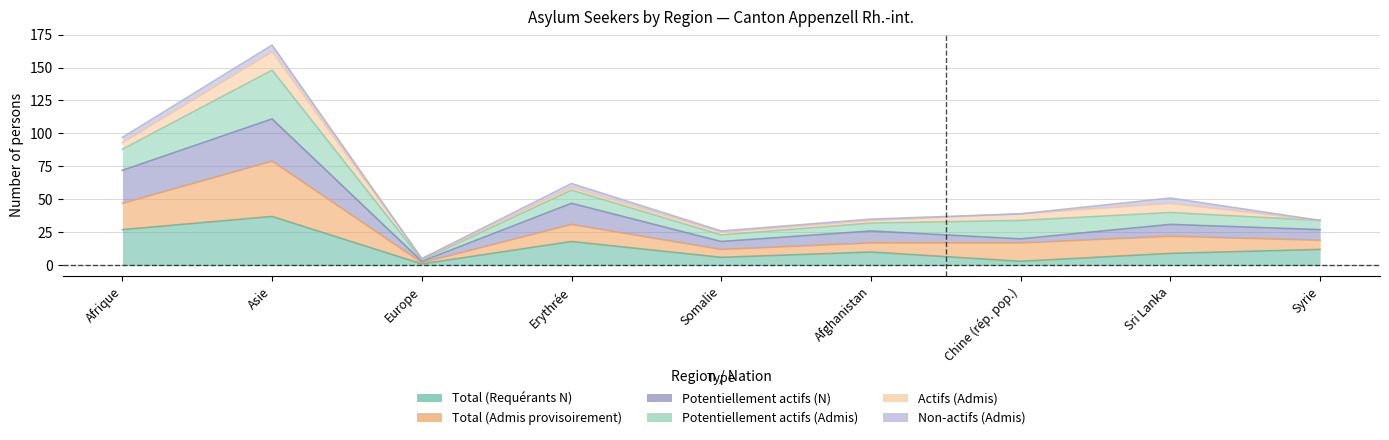

At which category is the sum across all series the highest?

Asie